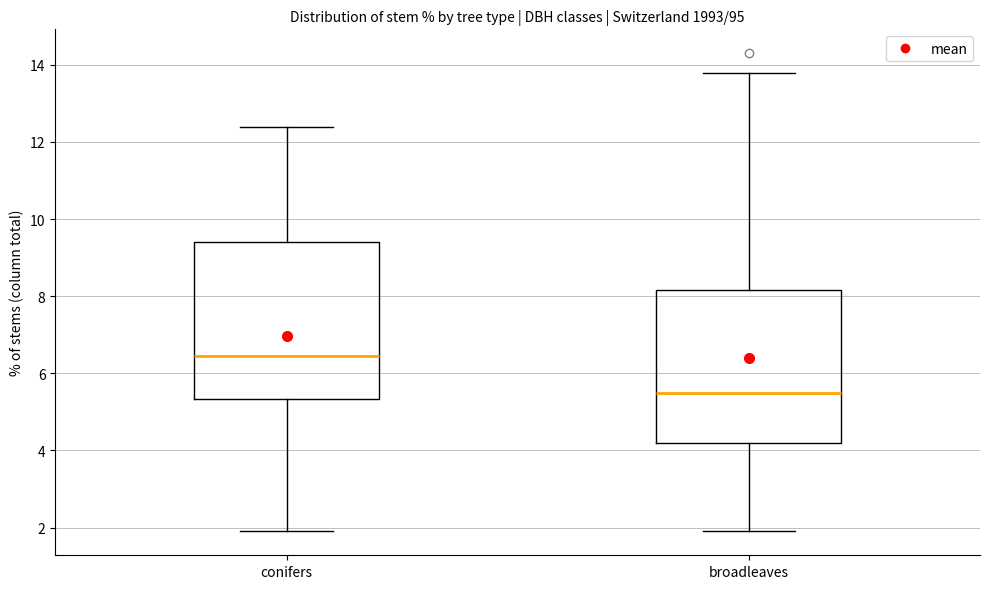

Reading left to right, transcribe this box plot: for each box, give where its median line is, the range the box spans, and where its two whiskers end, as read against the y-axis. The values are not printed on the chart, so give them approximately, as read against the axis.

conifers: median 6.4, box 5.4 to 9.4, whiskers 2.0 to 12.4
broadleaves: median 5.6, box 4.2 to 8.2, whiskers 2.0 to 13.8